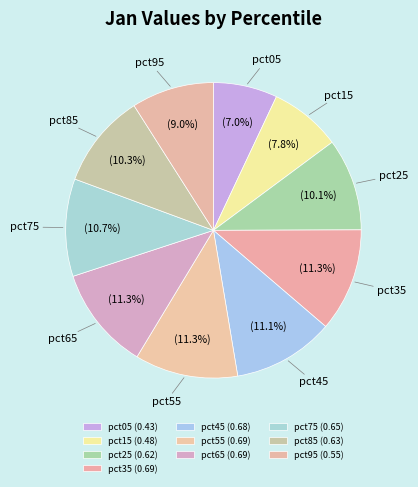

What is the smallest slice in the pie chart?

pct05